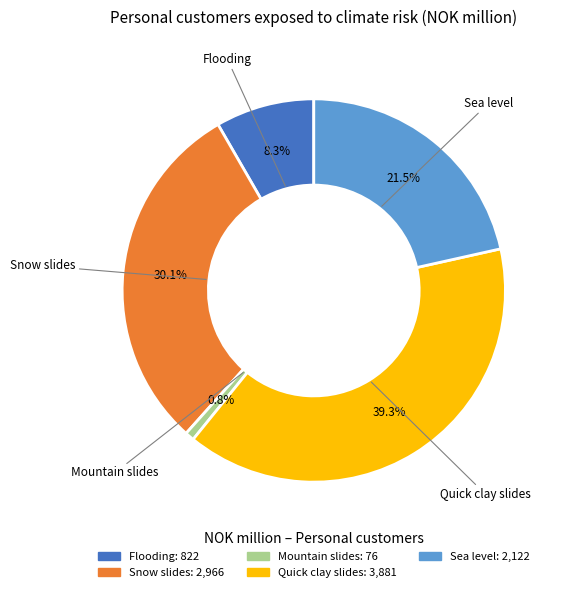

Is it true that Snow slides is 30% of the pie?

True